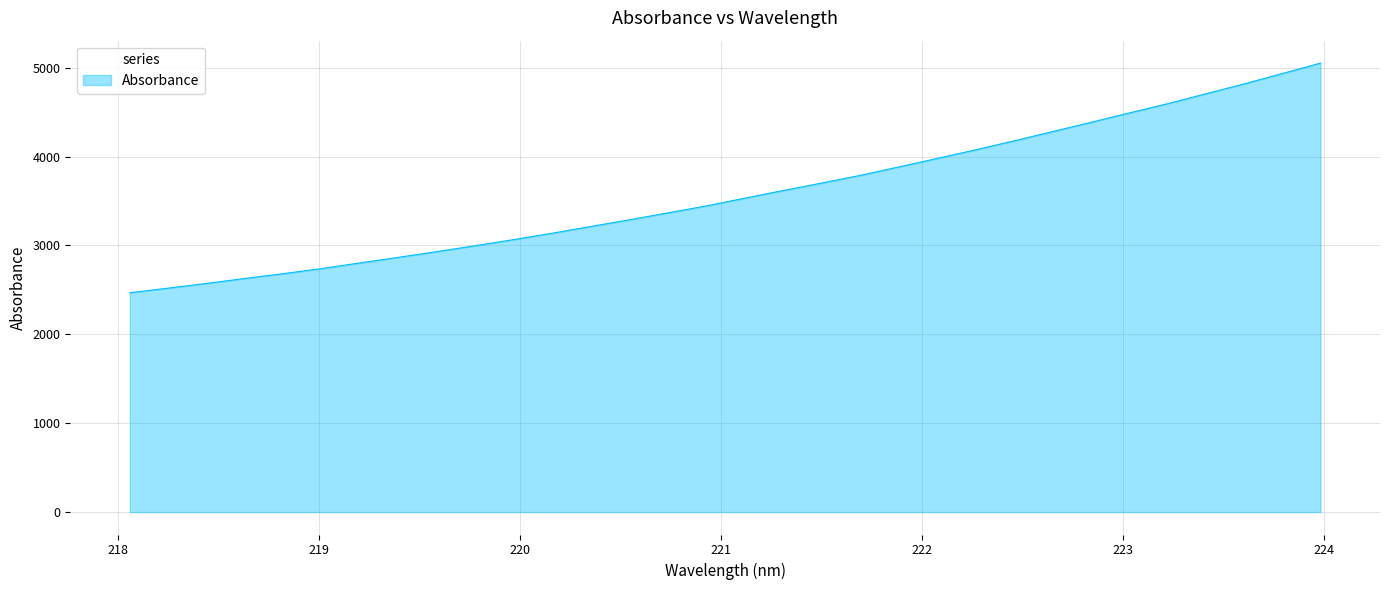

Reading left to right, list all the values displayed in this chart.

2467.8	2519.7	2572.8	2629.1	2682.9	2740.8	2804.5	2867.2	2931.7	2998.0	3066.9	3138.4	3213.9	3289.0	3366.9	3445.1	3531.8	3618.0	3702.0	3787.7	3882.4	3977.8	4074.7	4175.5	4279.5	4383.2	4489.4	4593.7	4705.1	4816.9	4933.7	5051.7